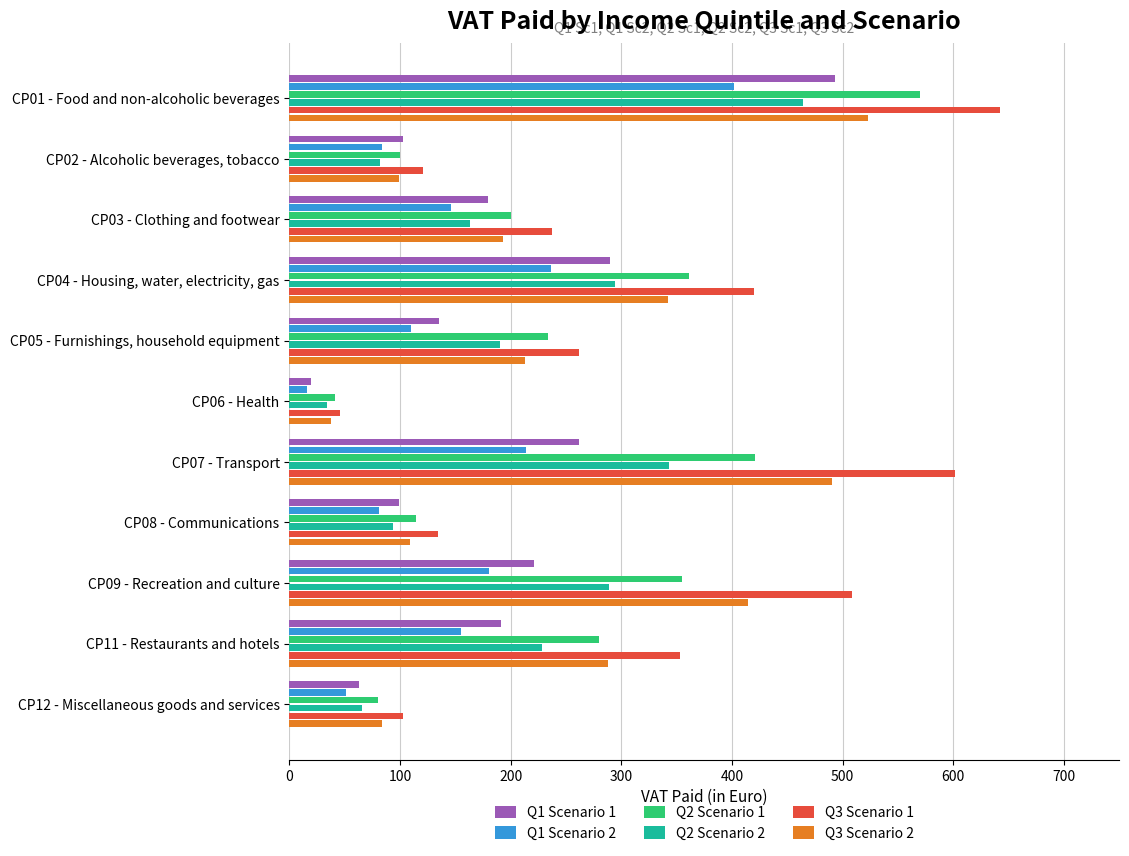

The value of Q2 Scenario 2 at CP09 - Recreation and culture is 289.1. True or false?

True